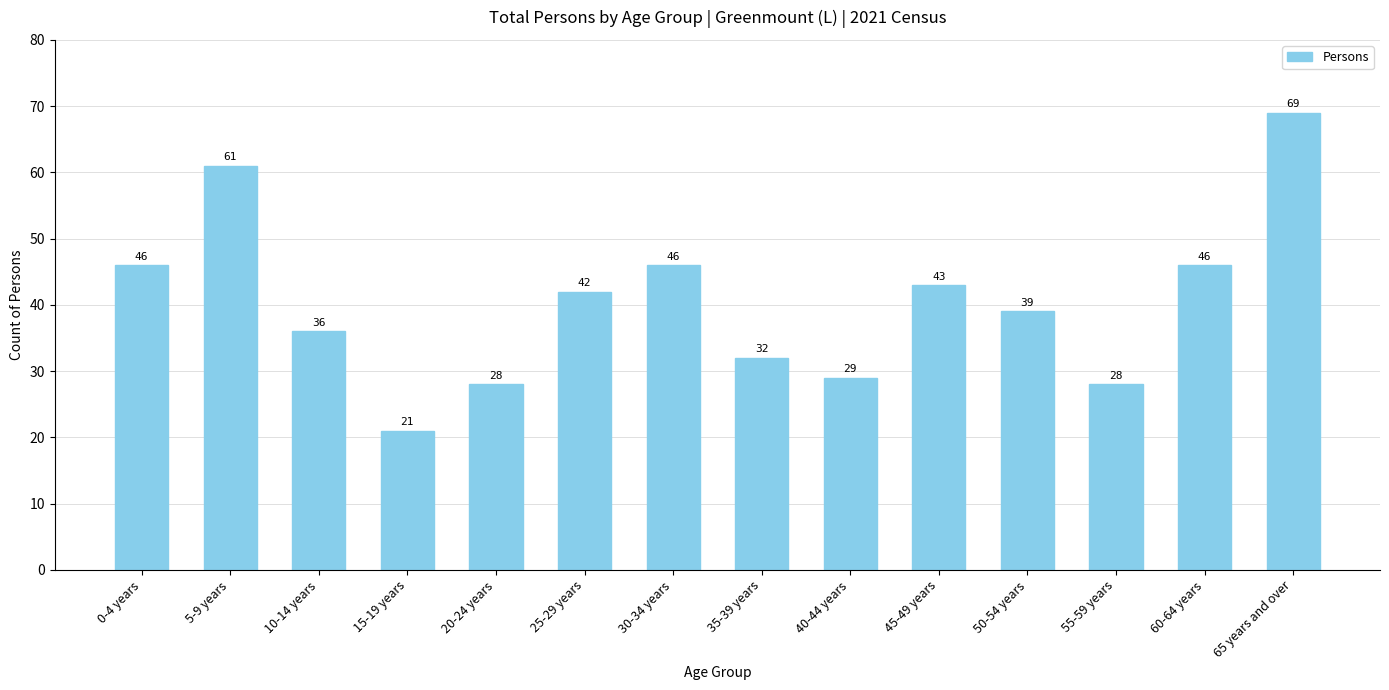

What is the label of the 1st bar from the right?

65 years and over